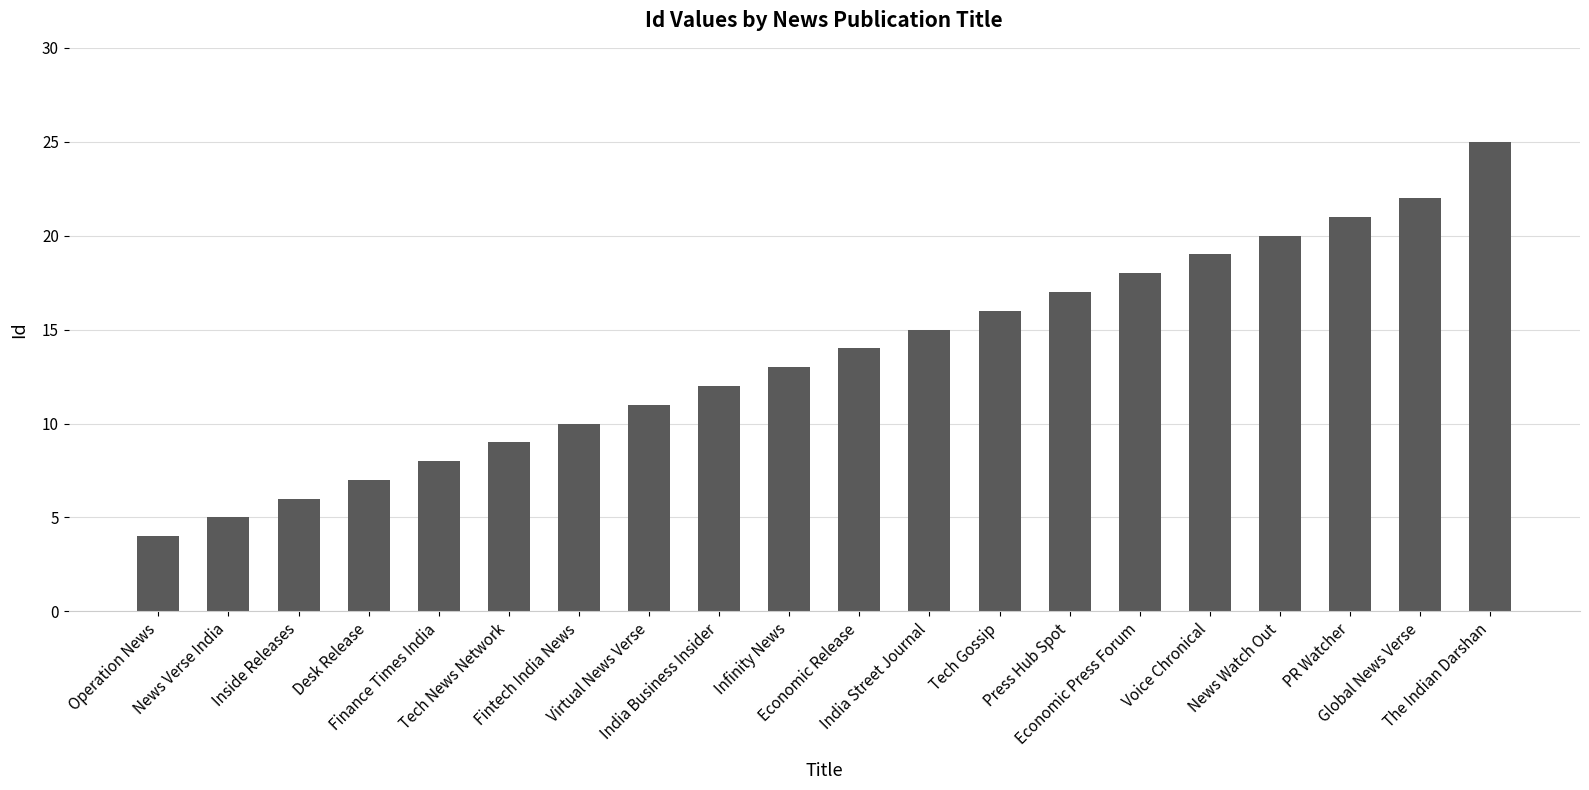

Rank the categories by value from lowest to highest.

Operation News, News Verse India, Inside Releases, Desk Release, Finance Times India, Tech News Network, Fintech India News, Virtual News Verse, India Business Insider, Infinity News, Economic Release, India Street Journal, Tech Gossip, Press Hub Spot, Economic Press Forum, Voice Chronical, News Watch Out, PR Watcher, Global News Verse, The Indian Darshan